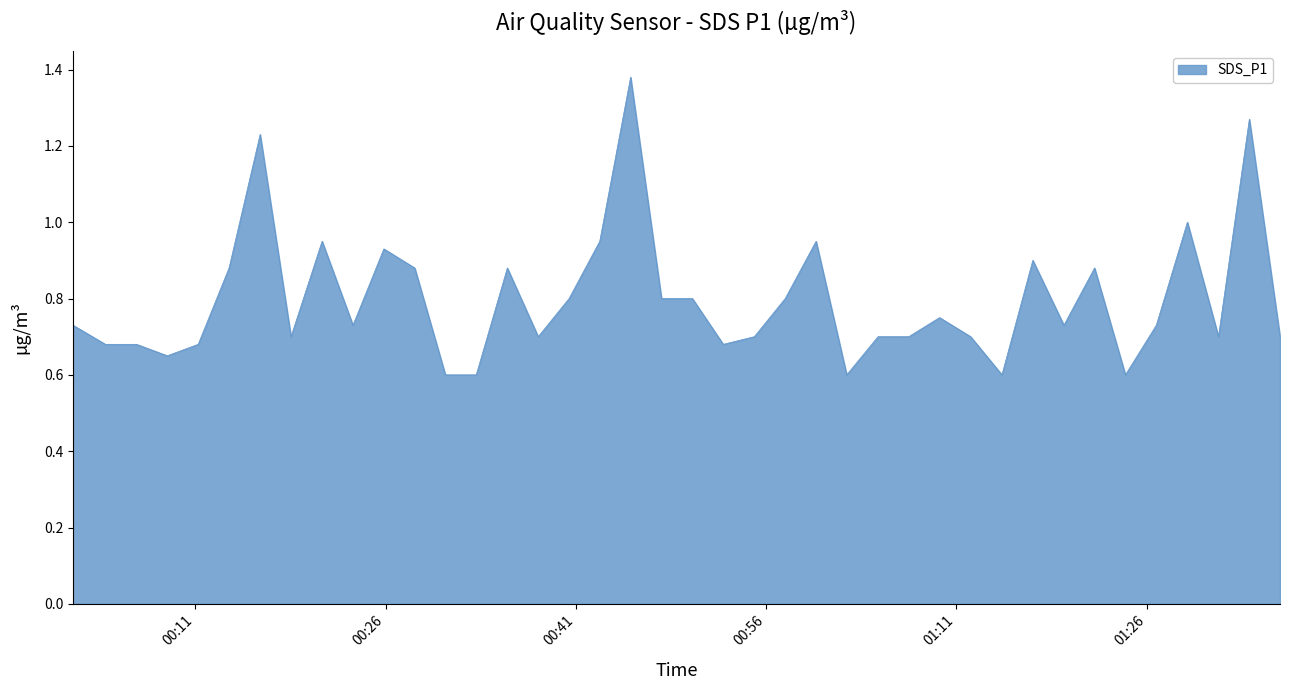

How many lines are shown in the chart?

1